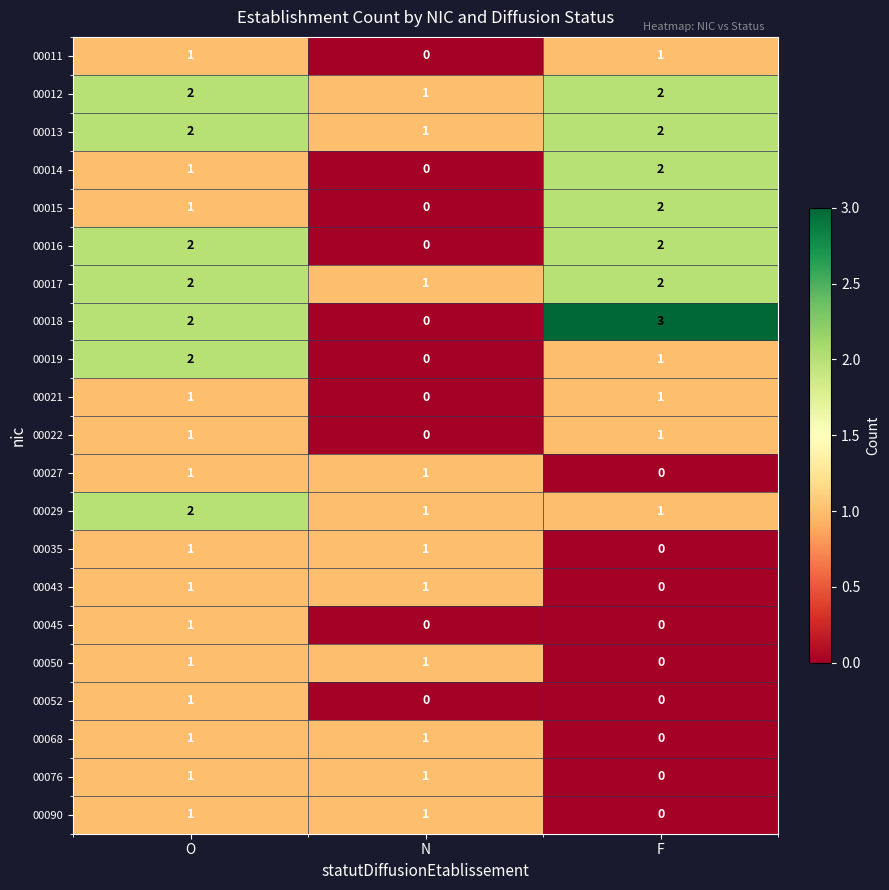

At which category is the sum across all series the highest?

O